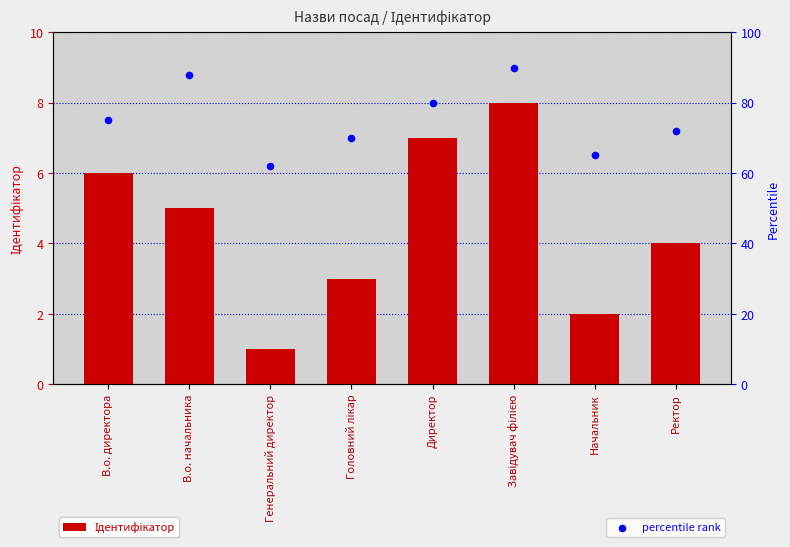

At how many categories does at least one series exceed 27?

8